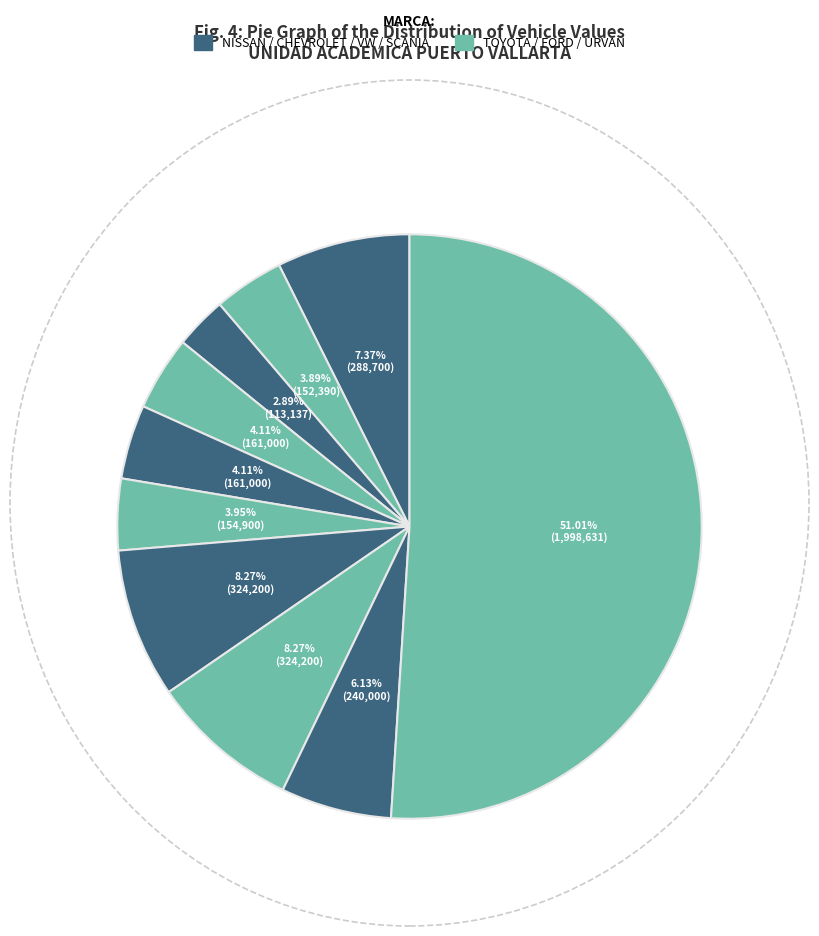

How many segments does this pie chart have?

10